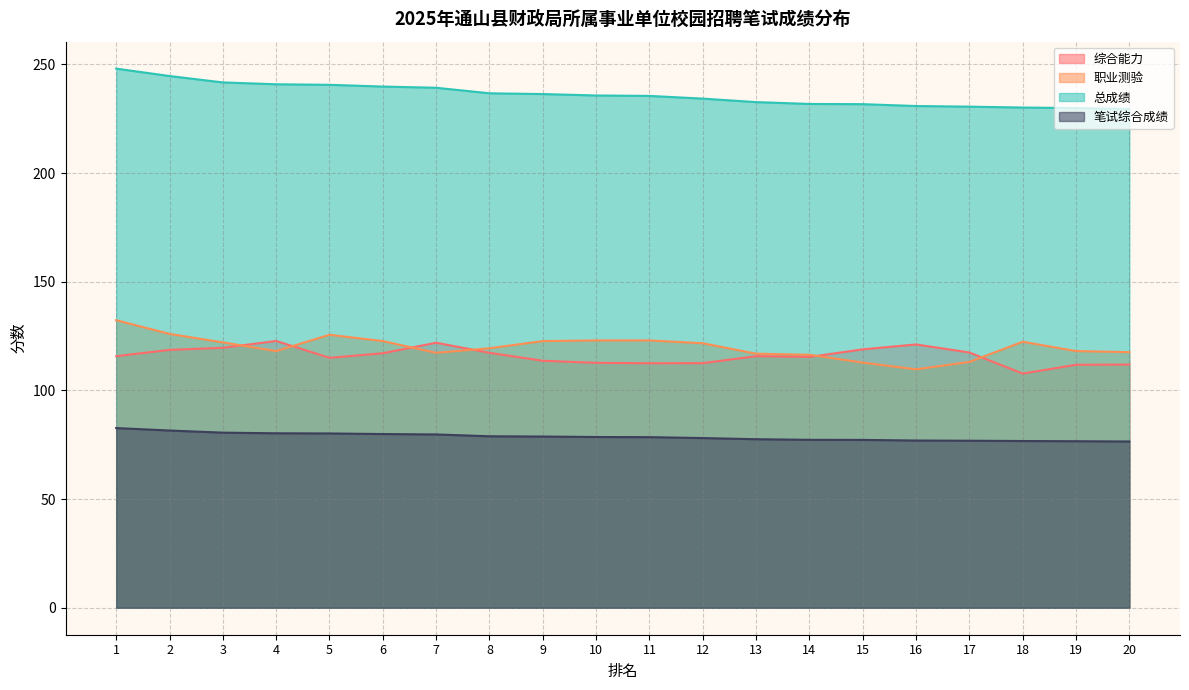

Which series has the largest total across all categories?

总成绩